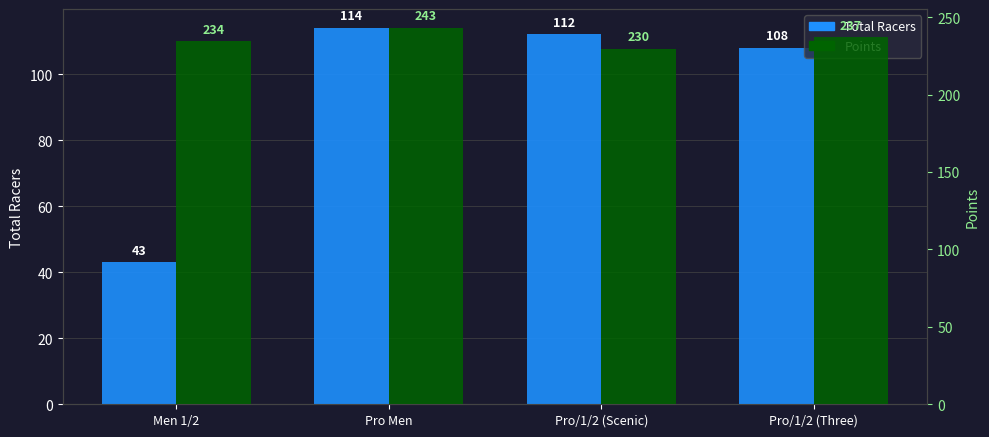

Reading right to left, list all the values displayed in this chart.

Total Racers: Pro/1/2 (Three)=108.0	Pro/1/2 (Scenic)=112.0	Pro Men=114.0	Men 1/2=43.0
Points: Pro/1/2 (Three)=237.1	Pro/1/2 (Scenic)=229.7	Pro Men=243.1	Men 1/2=234.5